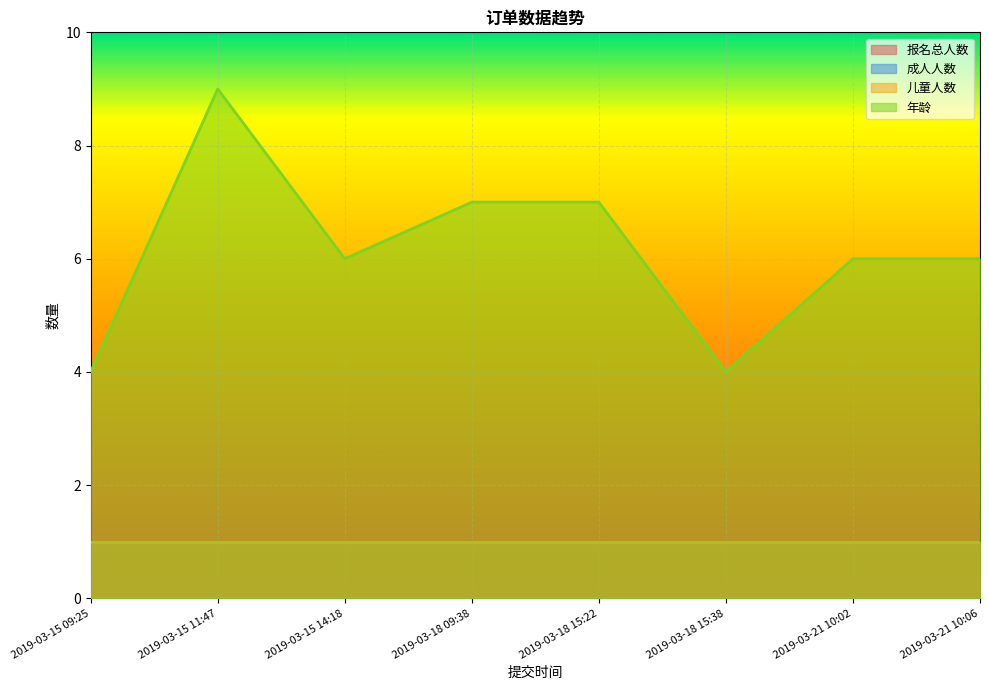

Reading left to right, list all the values displayed in this chart.

报名总人数: 1	1	1	1	1	1	1	1
成人人数: 0	0	0	0	0	0	0	0
儿童人数: 1	1	1	1	1	1	1	1
年龄: 4	9	6	7	7	4	6	6